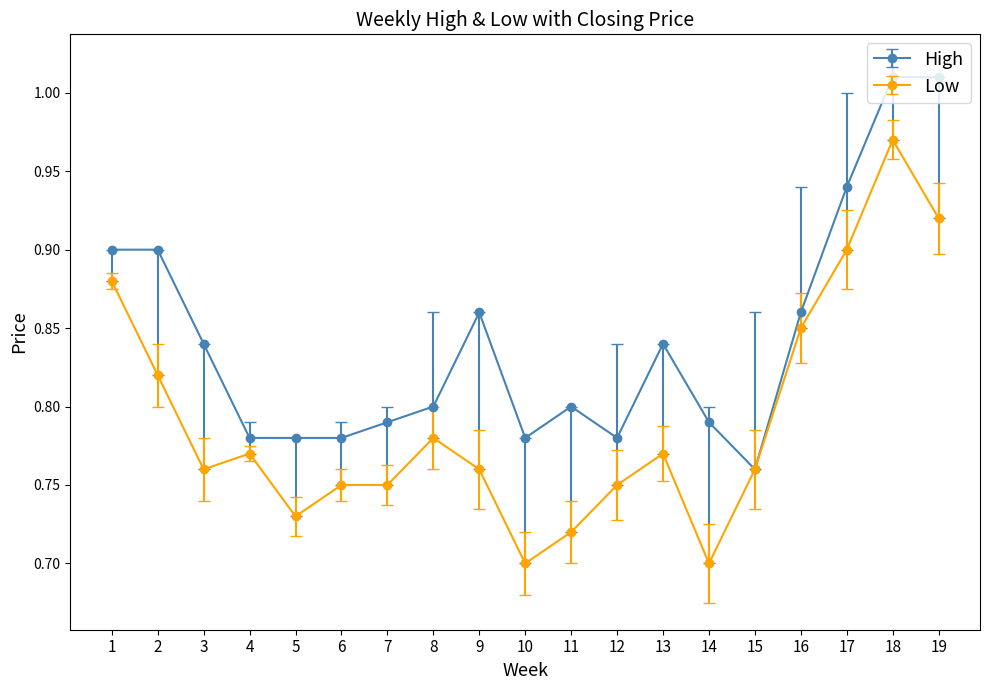

True or false: Low has more than 1 points higher than both neighbors.

True